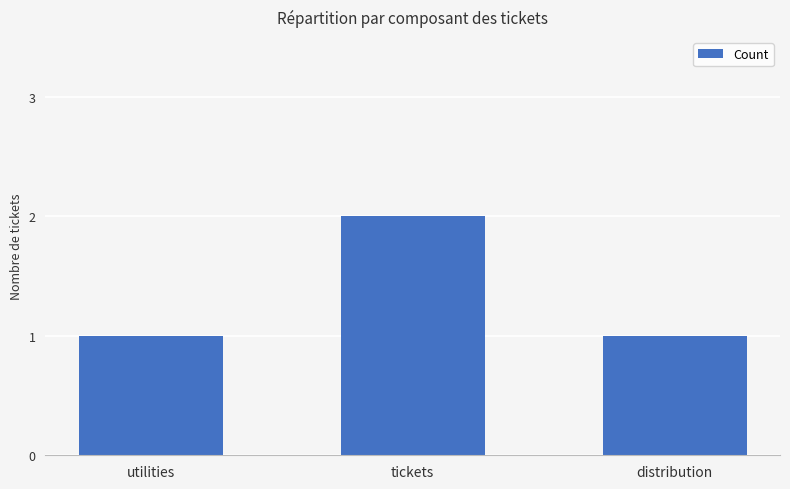

Which label corresponds to the largest value in the chart?

tickets